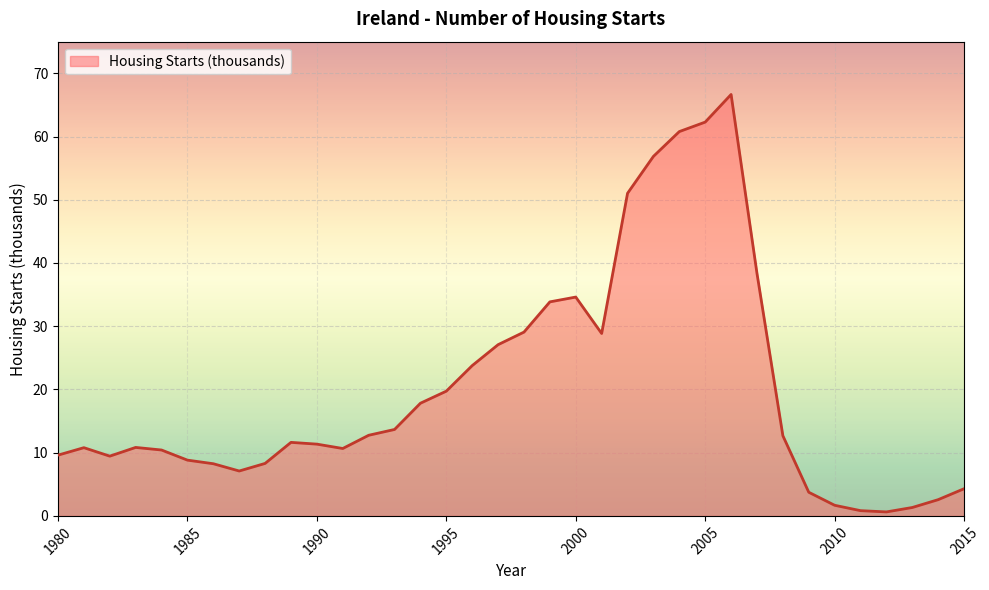

How many series are shown in this chart?

1